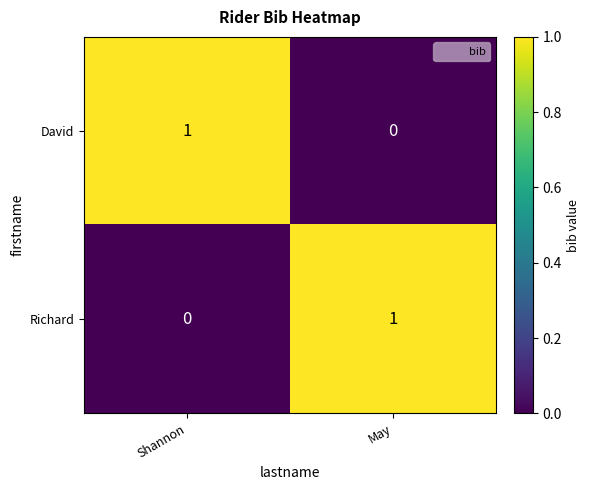

Is it true that David equals 0 at May?

True